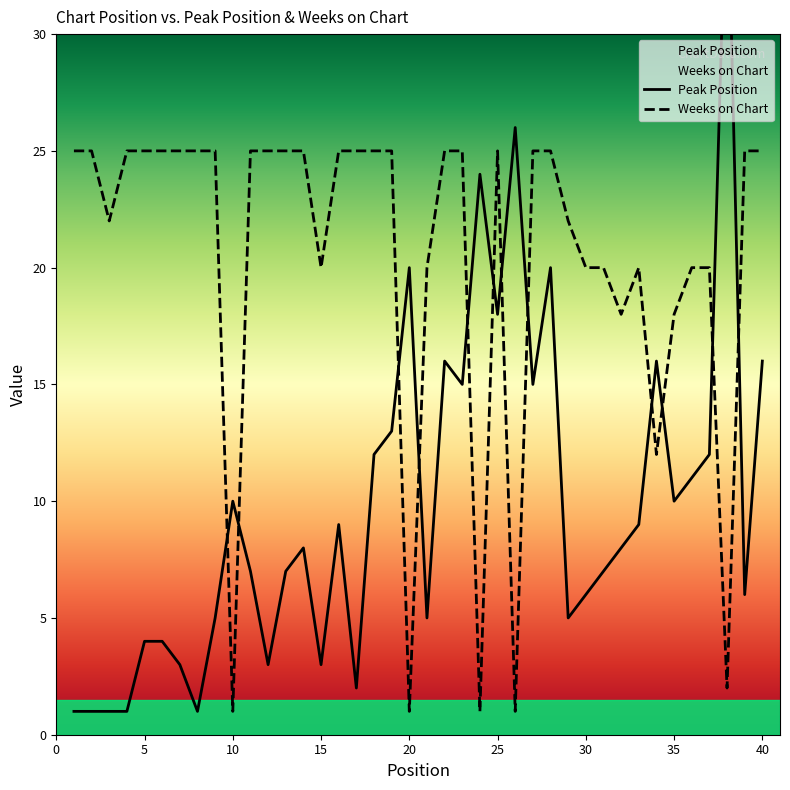

How many lines are shown in the chart?

2